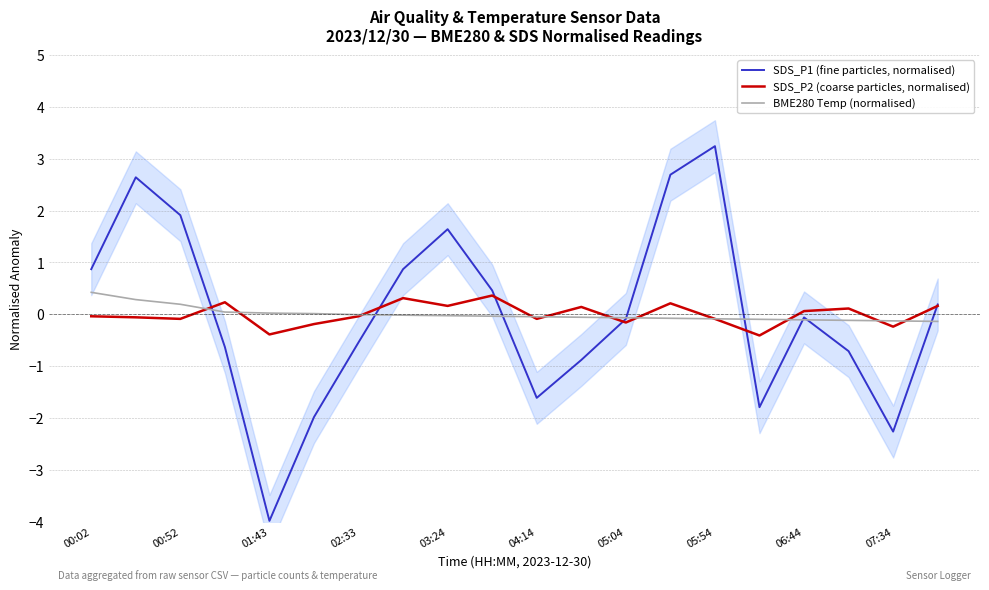

The SDS_P2 (coarse particles, normalised) series shows 0.1 at 06:44. True or false?

True